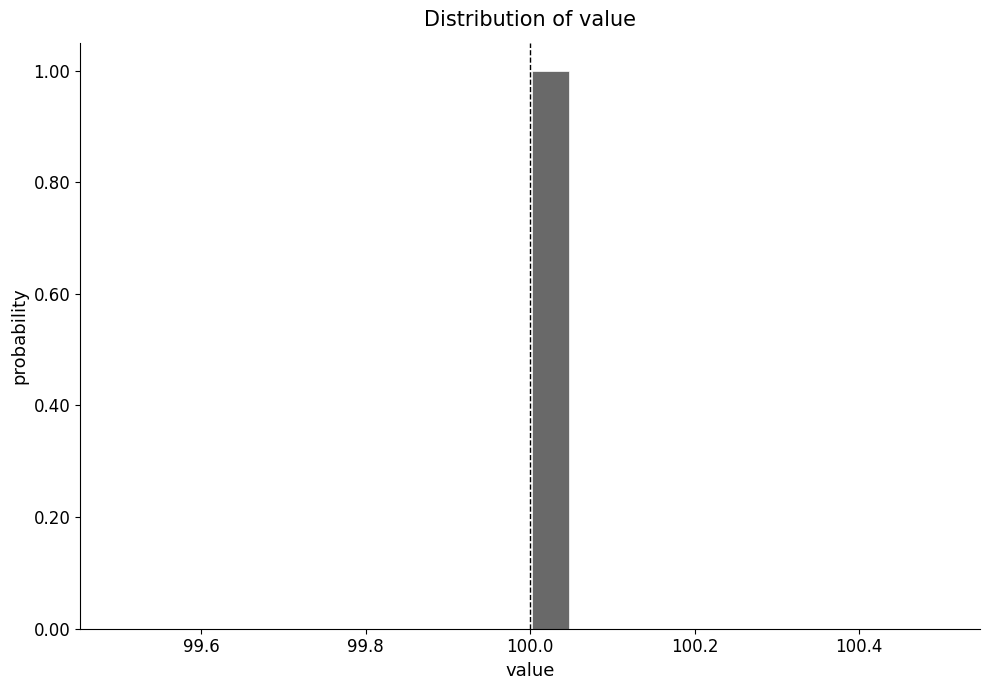

Around what value on the x-axis is the tallest bar? Give the approximate position of its centre, as read against the axis.

100.02